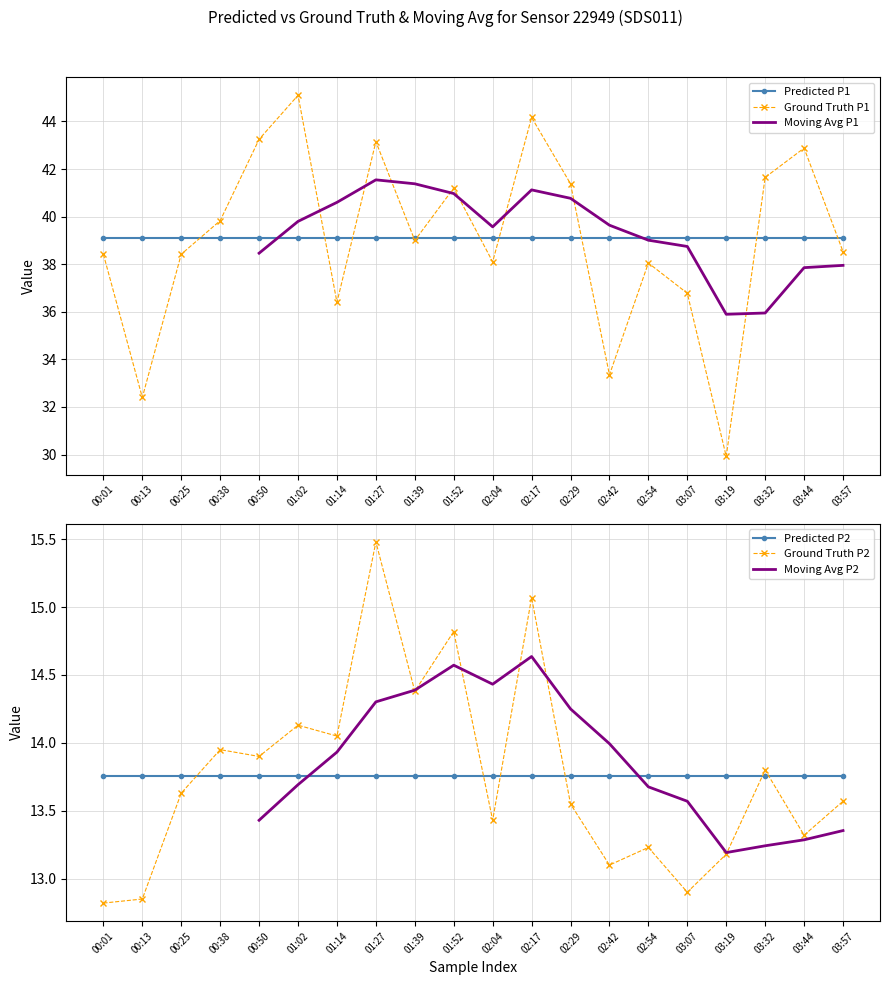

Which series ends up on top after the final intersection of Predicted P2 and Moving Avg P2?

Predicted P2